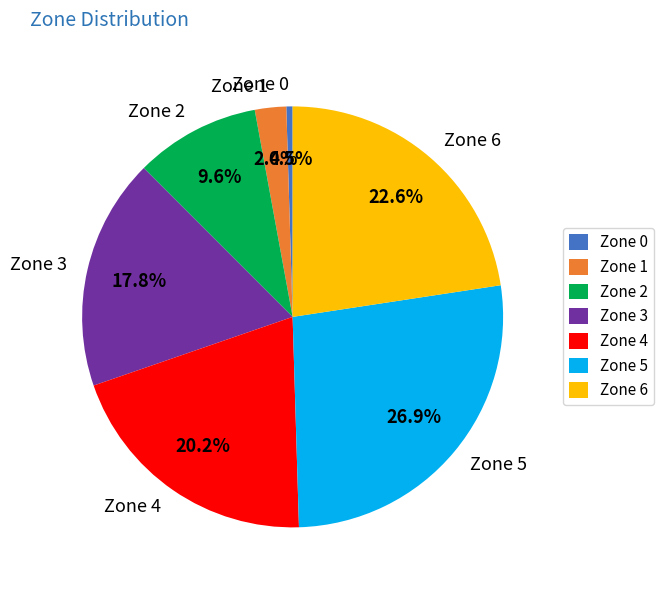

Do Zone 0 and Zone 5 together represent more than half of the pie?

No